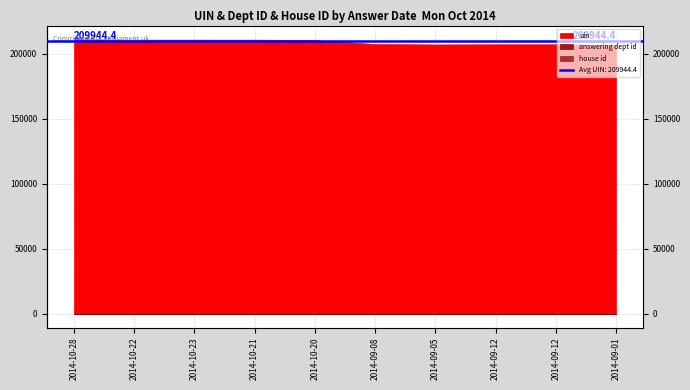

Which series has the largest range (max minus min)?

uin